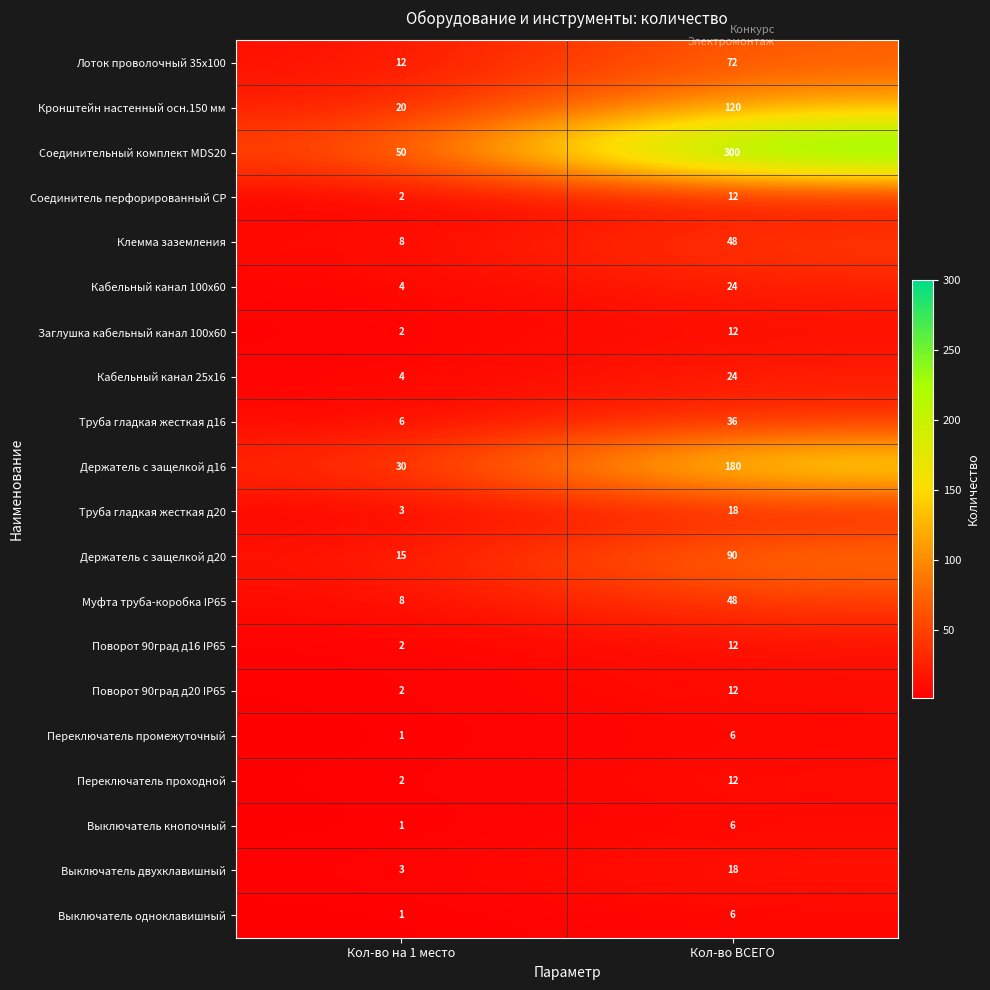

What is the spread (max minus min) of values at Кол-во ВСЕГО?

294